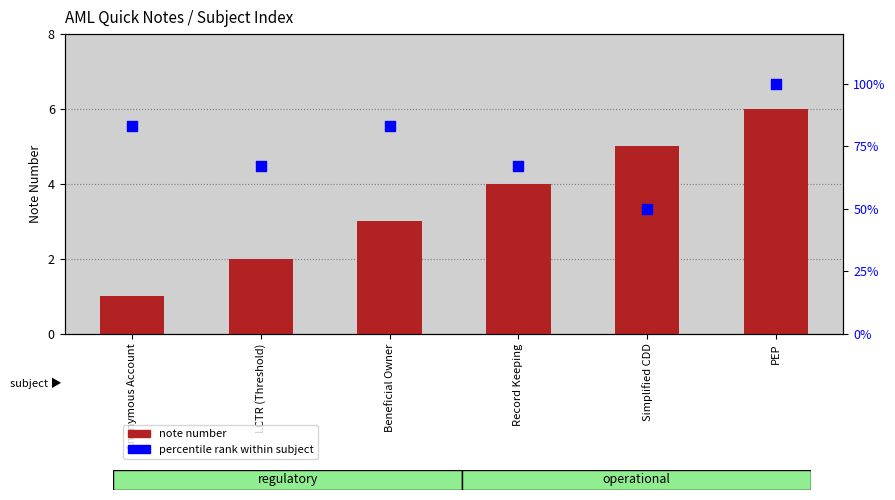

Which series reaches the maximum Y coordinate?

percentile rank within subject